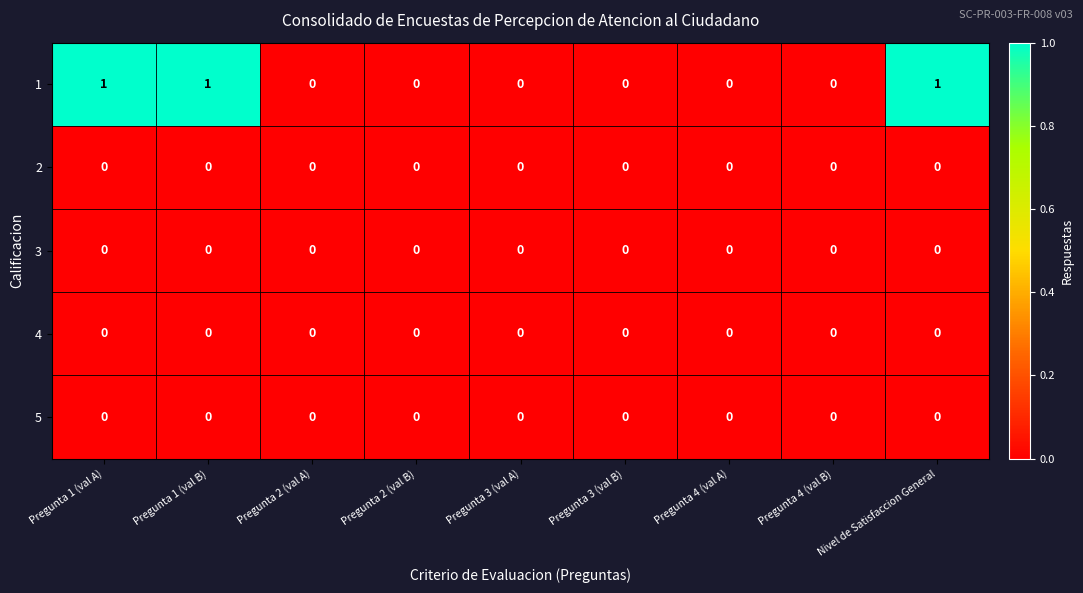

What is the sum of all 1 values?

3